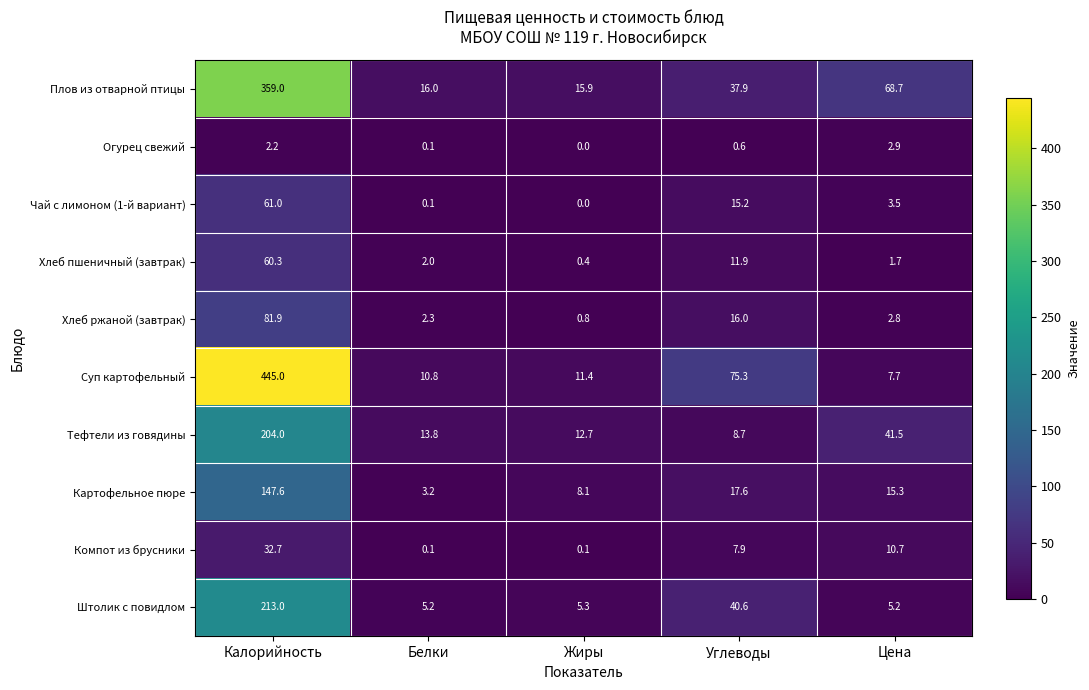

What is the difference between the Чай с лимоном (1-й вариант) values at Цена and Углеводы?

11.7